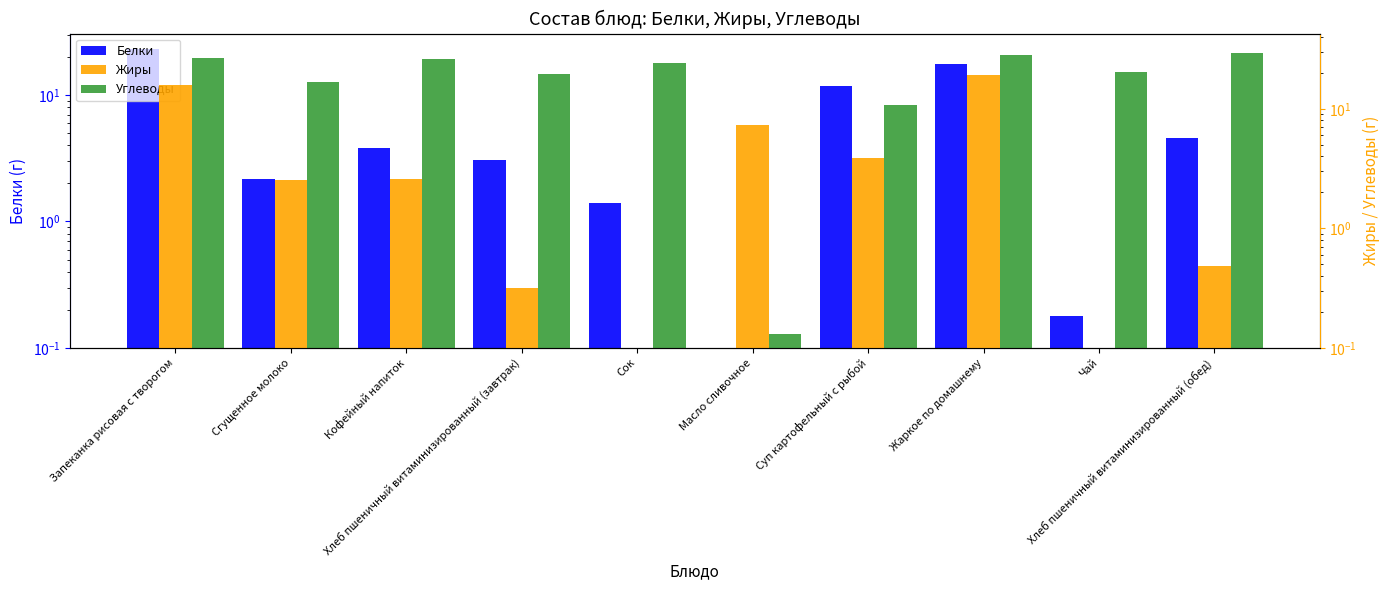

At which label does Углеводы reach its peak?

Хлеб пшеничный витаминизированный (обед)